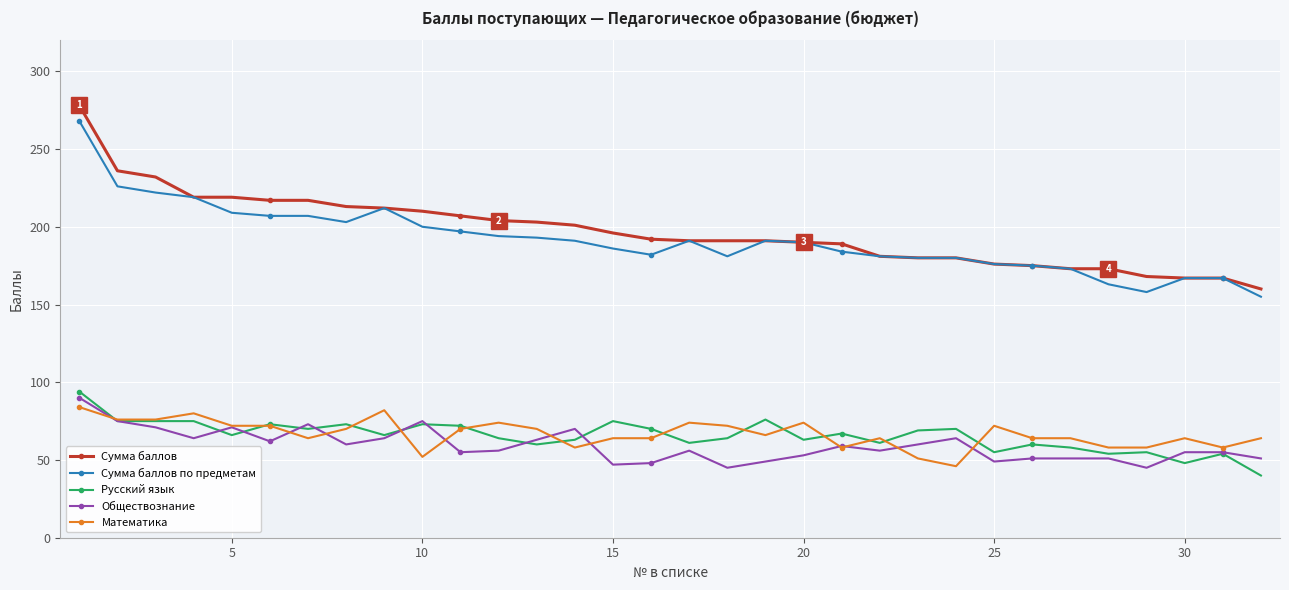

At how many categories does at least one series exceed 101?

32